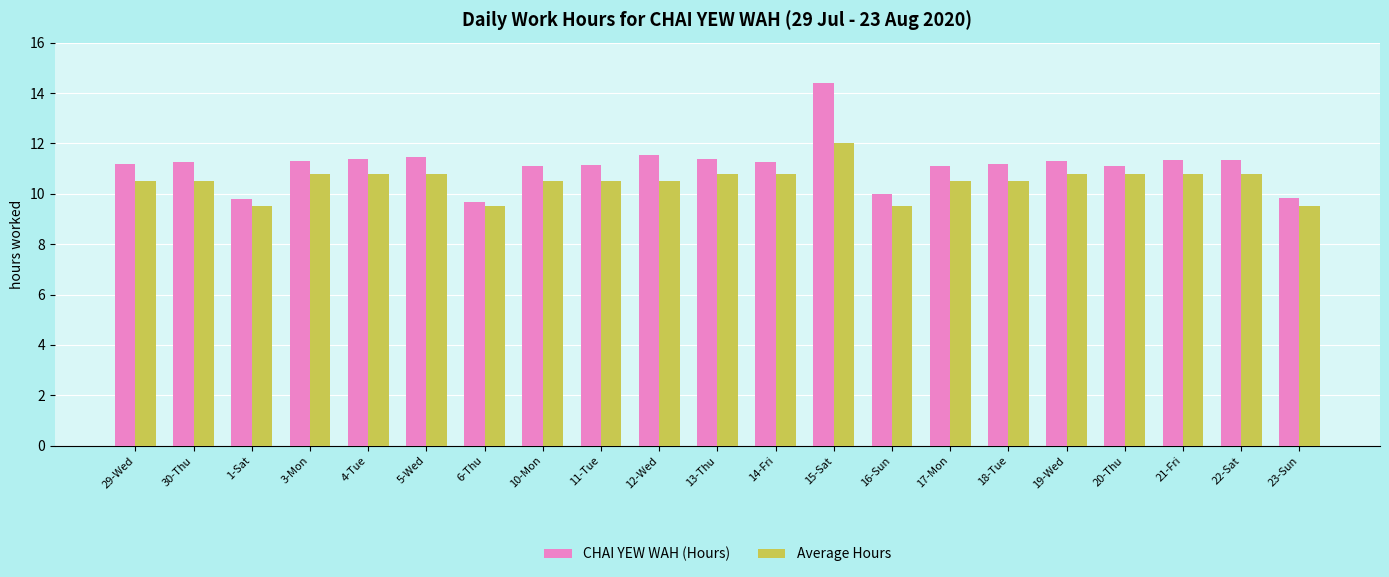

Rank the series at 6-Thu from lowest to highest value.

Average Hours, CHAI YEW WAH (Hours)